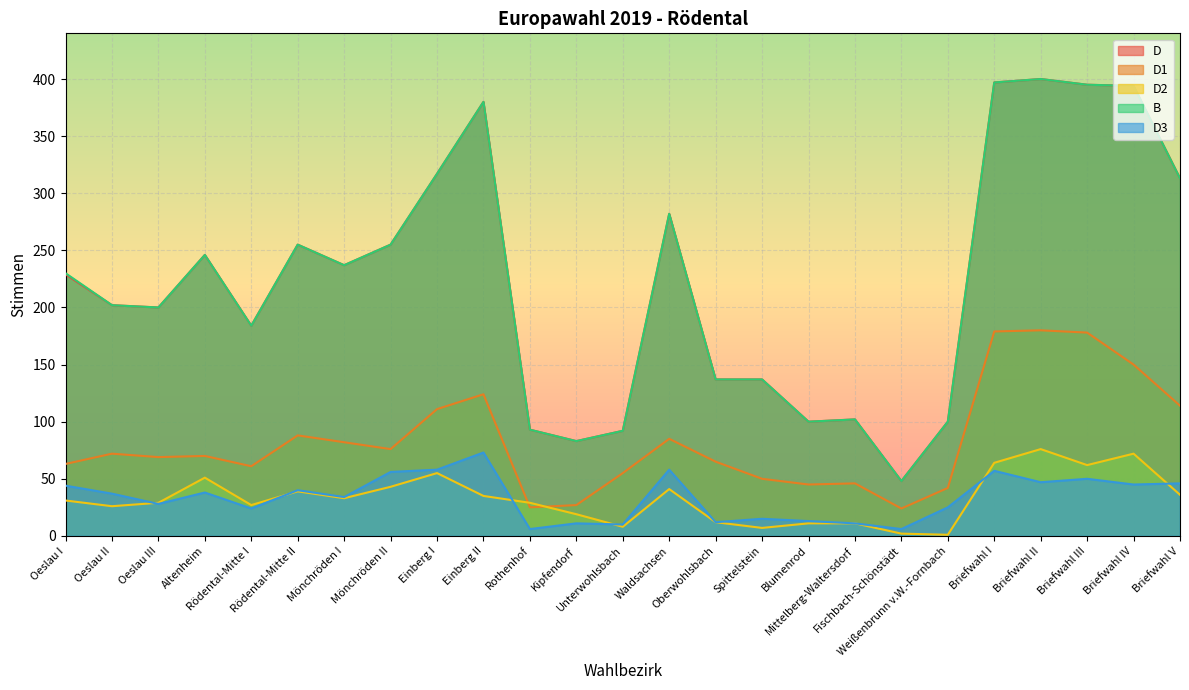

Which series has the widest spread of values?

D